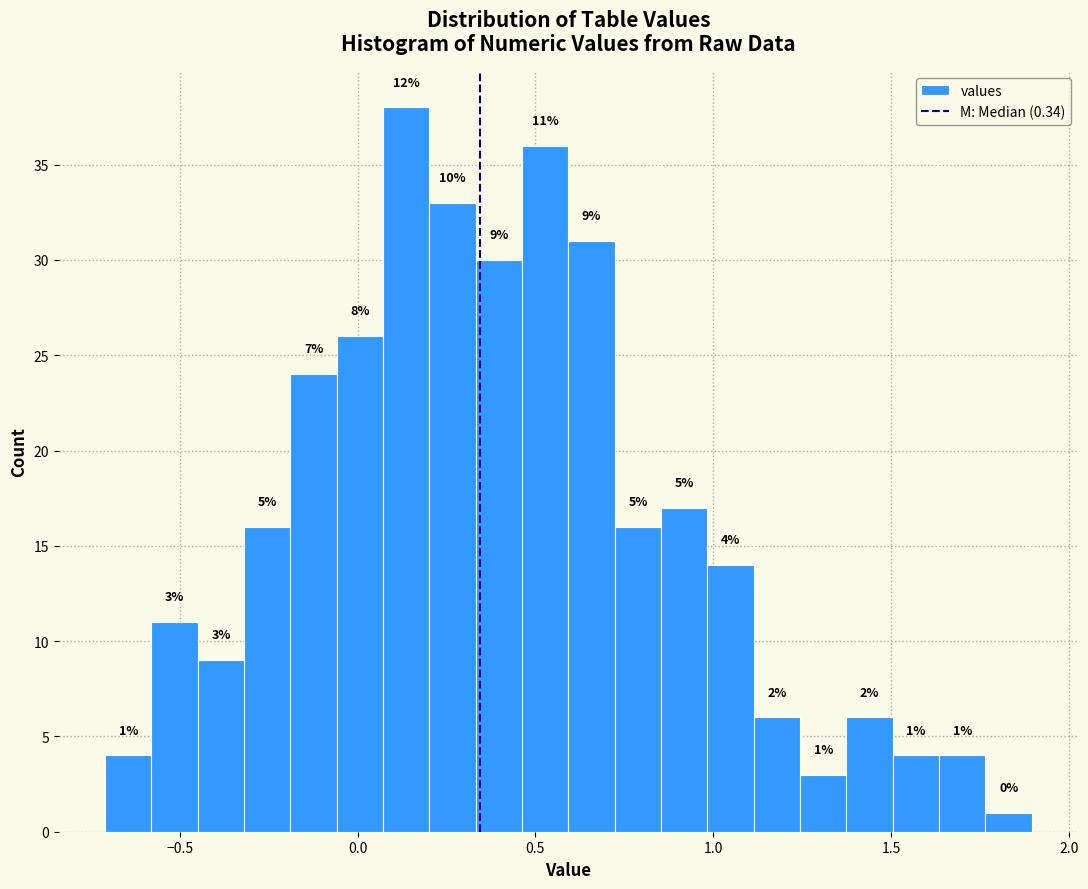

Read against the x-axis, roughly where is the centre of the tallest bar?

0.15